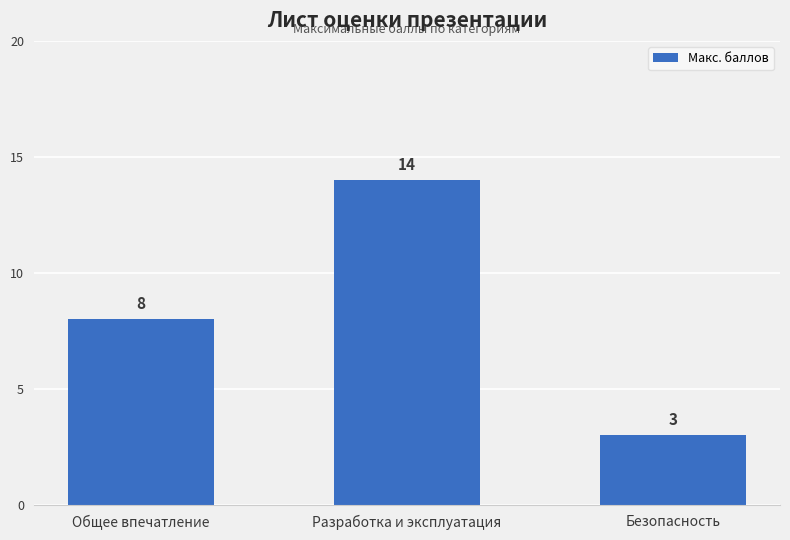

The value at Общее впечатление is 13. True or false?

False